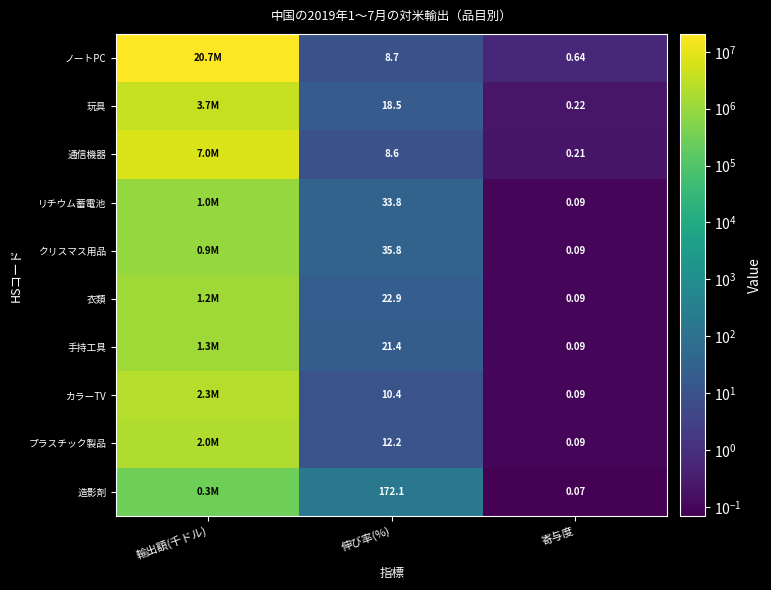

At 伸び率(%), list the series in order from smallest to largest.

通信機器, ノートPC, カラーTV, プラスチック製品, 玩具, 手持工具, 衣類, リチウム蓄電池, クリスマス用品, 造影剤